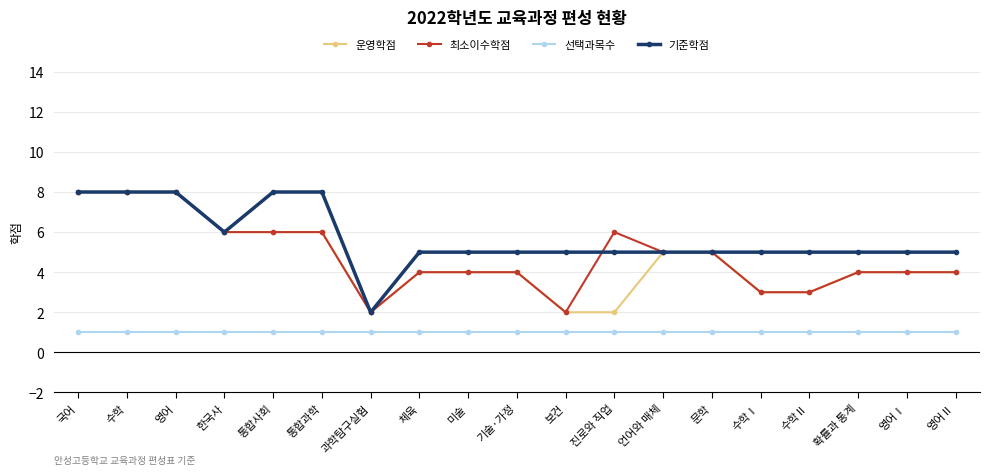

What is the spread (max minus min) of values at 통합과학?

7